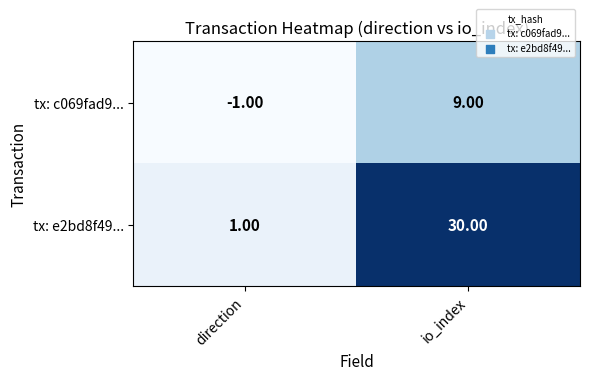

Between direction and io_index, which series saw the biggest shift?

tx: e2bd8f49...